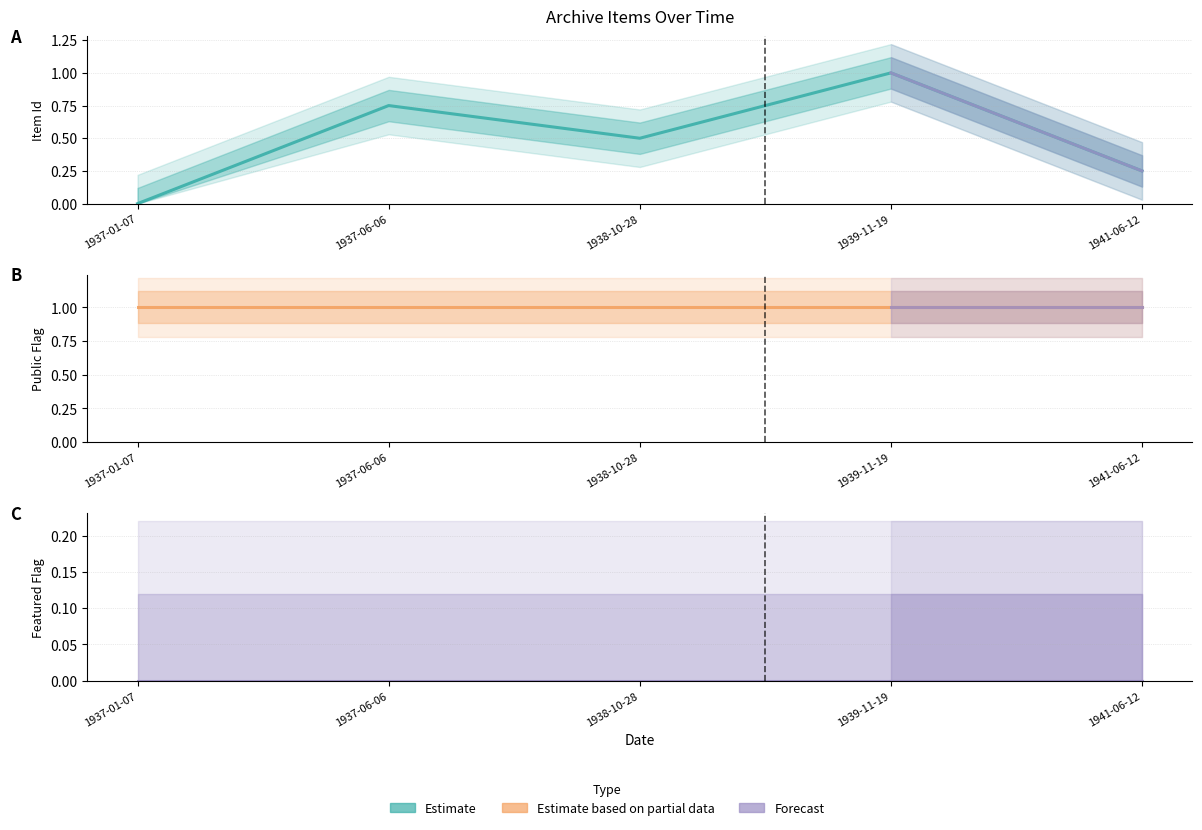

At which label is featured closest to 0?

1937-01-07